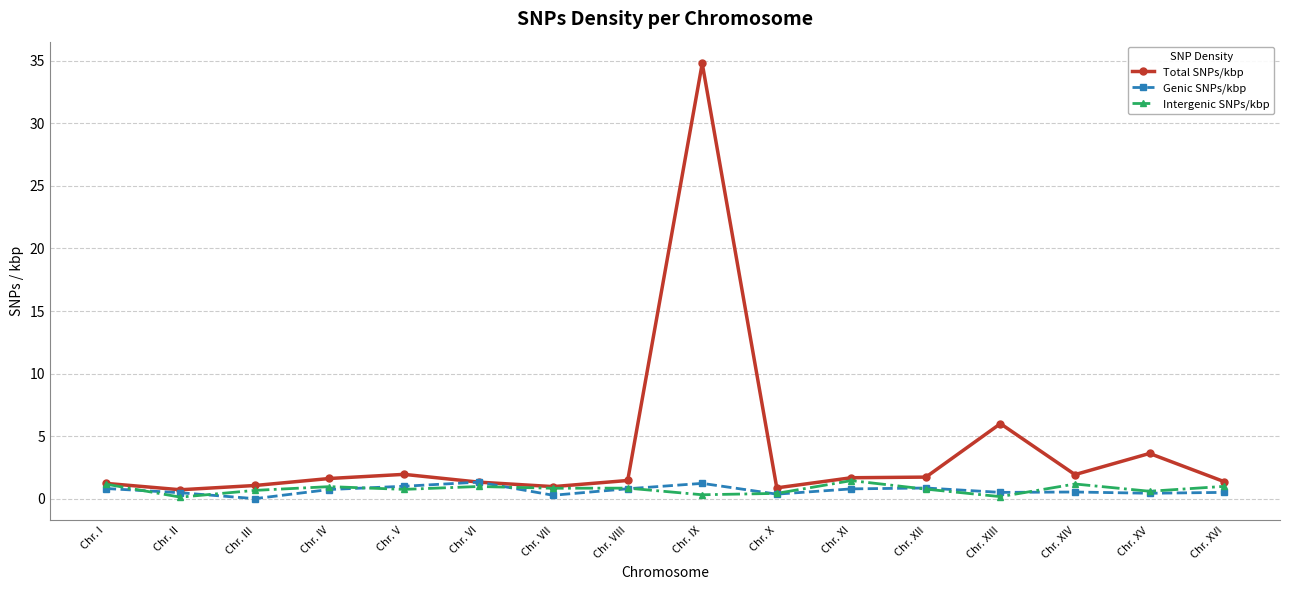

At which category is the sum across all series the highest?

Chr. IX